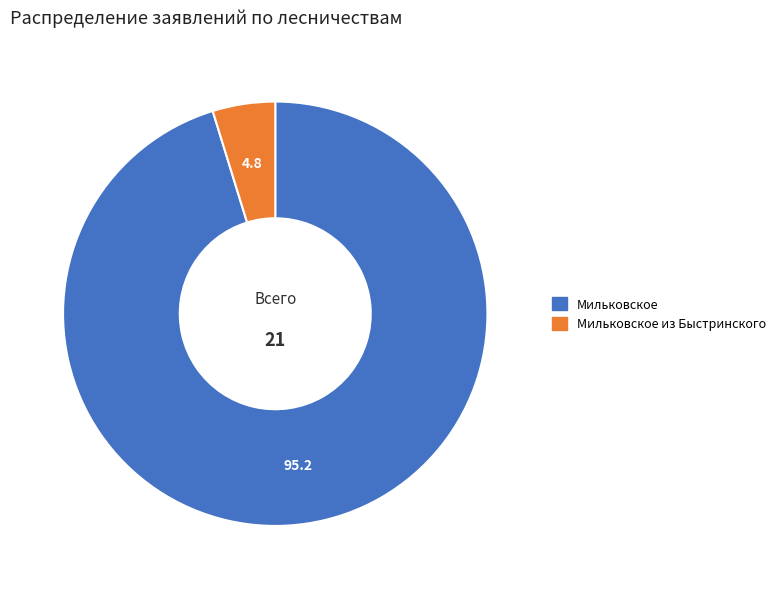

Between Мильковское and Мильковское из Быстринского, which is larger?

Мильковское